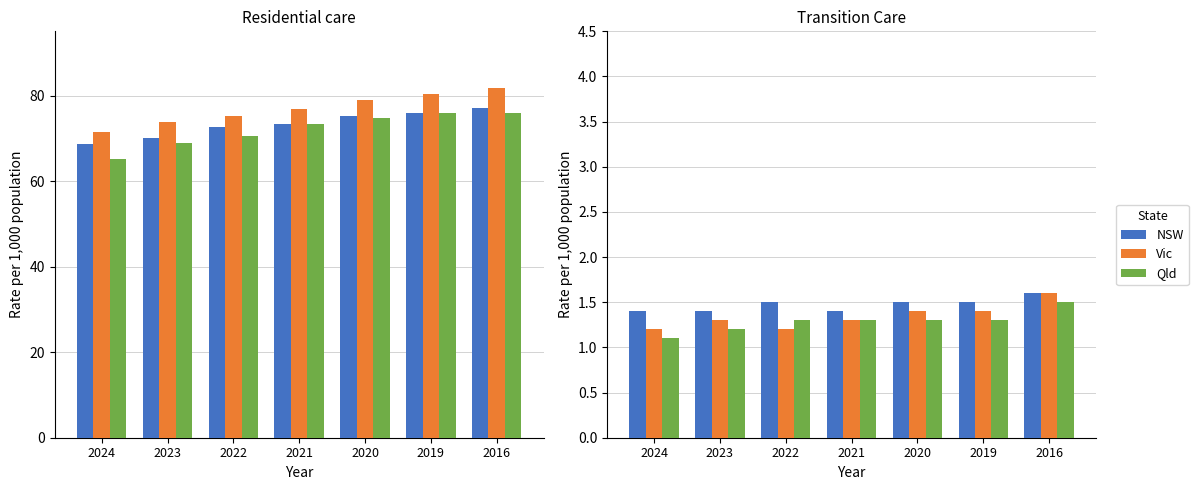

Rank the categories by NSW value from lowest to highest.

2024, 2023, 2021, 2022, 2020, 2019, 2016